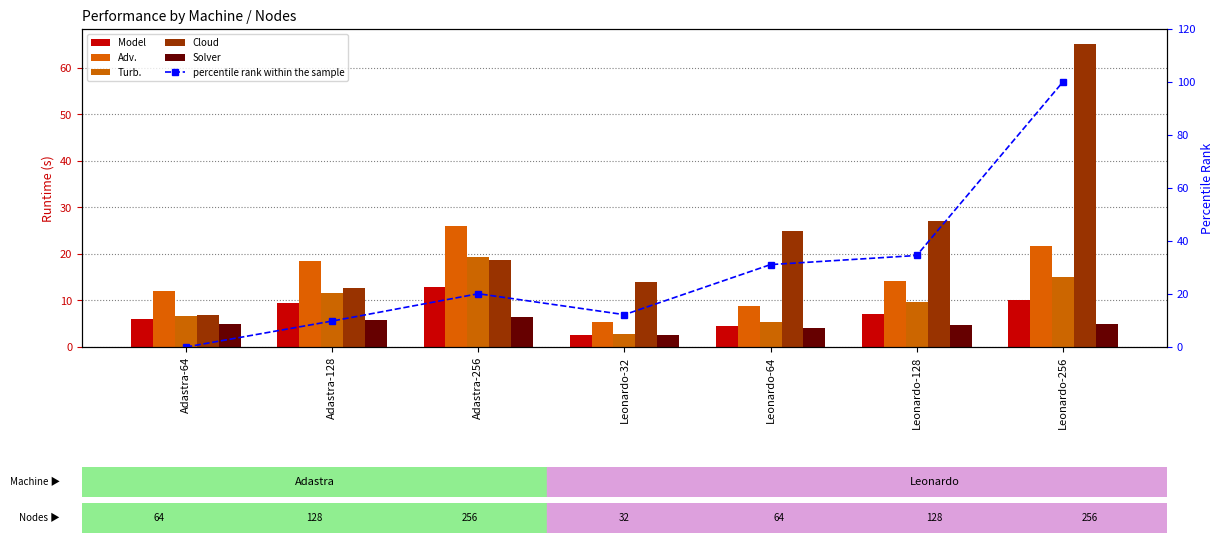

Read the Solver value at Adastra-64.

4.9